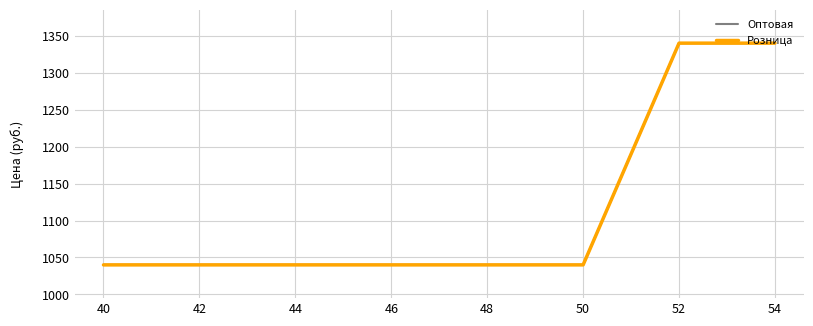

The Розница series shows 1840 at 44. True or false?

False